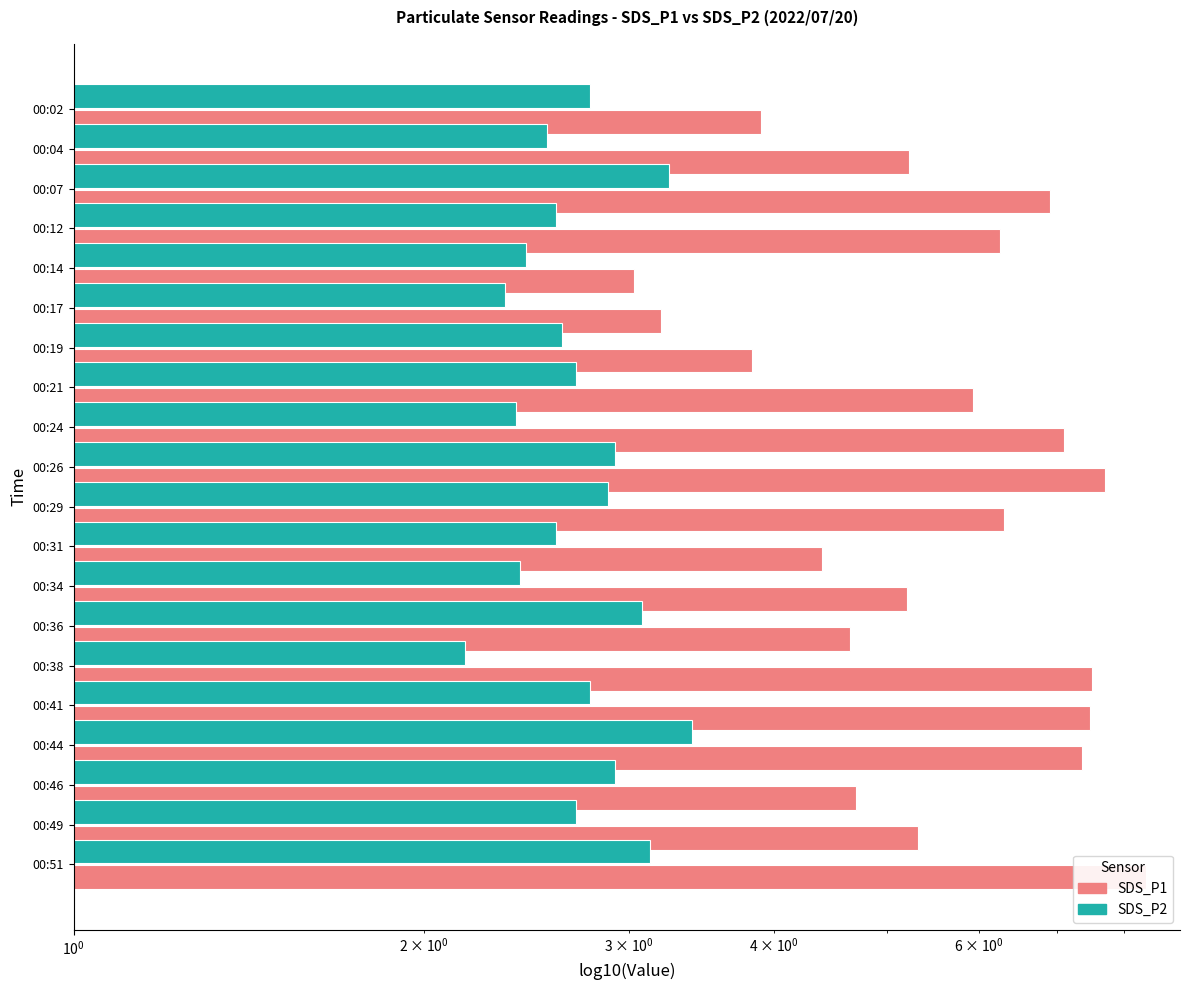

What is the average value of the SDS_P2 series?

2.7